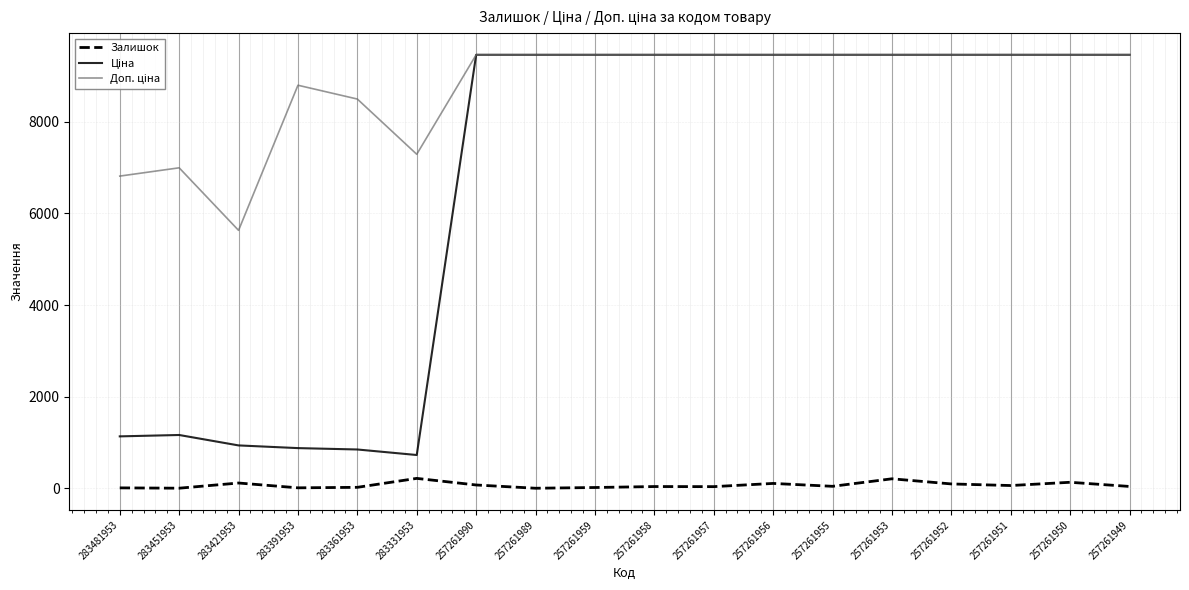

Does the chart display data point markers on the line(s)?

No